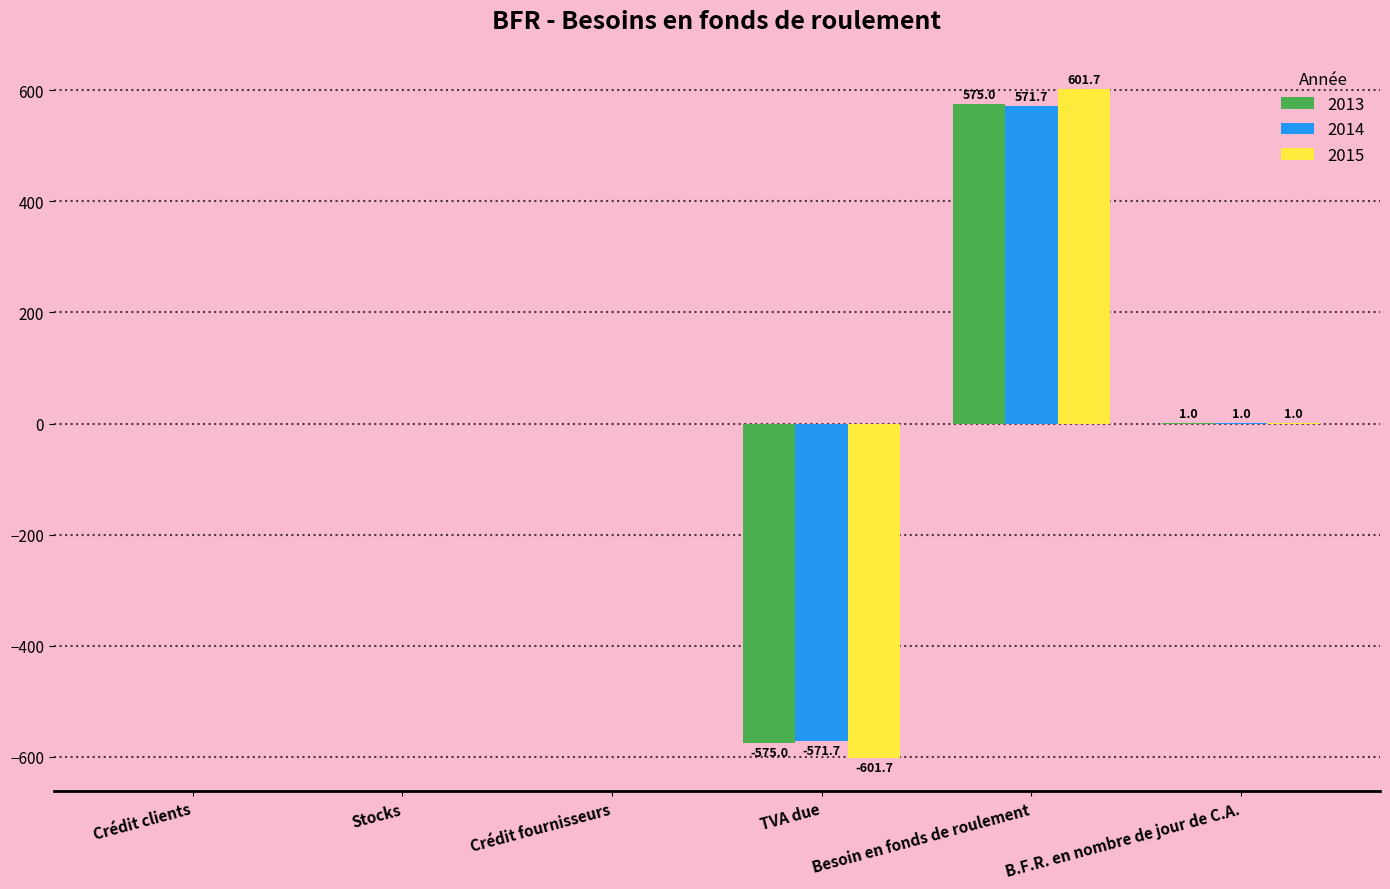

What is the greatest value displayed?

601.7